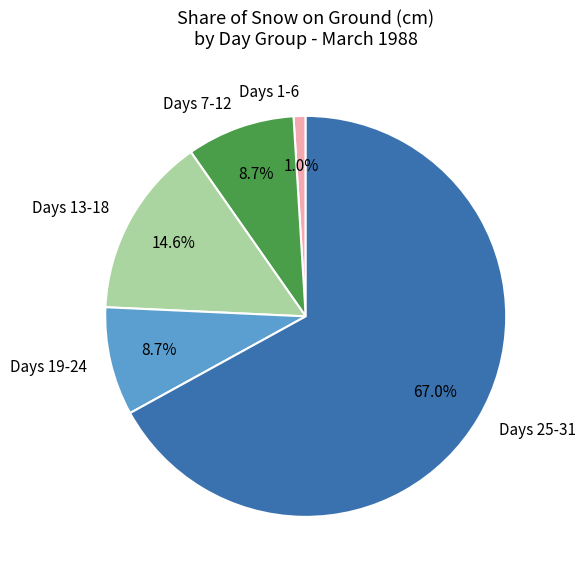

Which slice is the largest?

Days 25-31